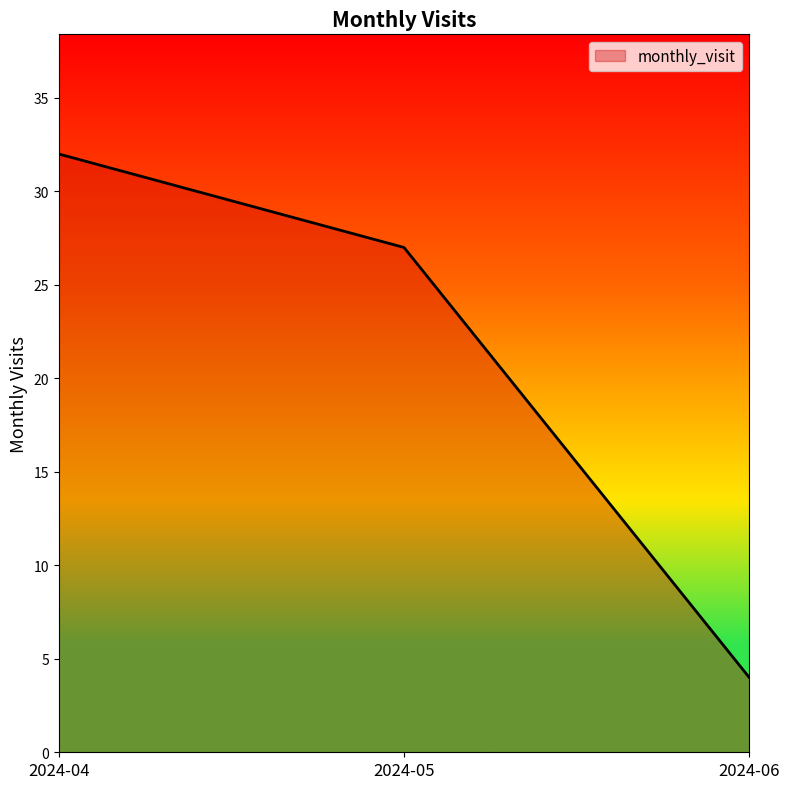

What is the difference between the values at 2024-06 and 2024-04?

28